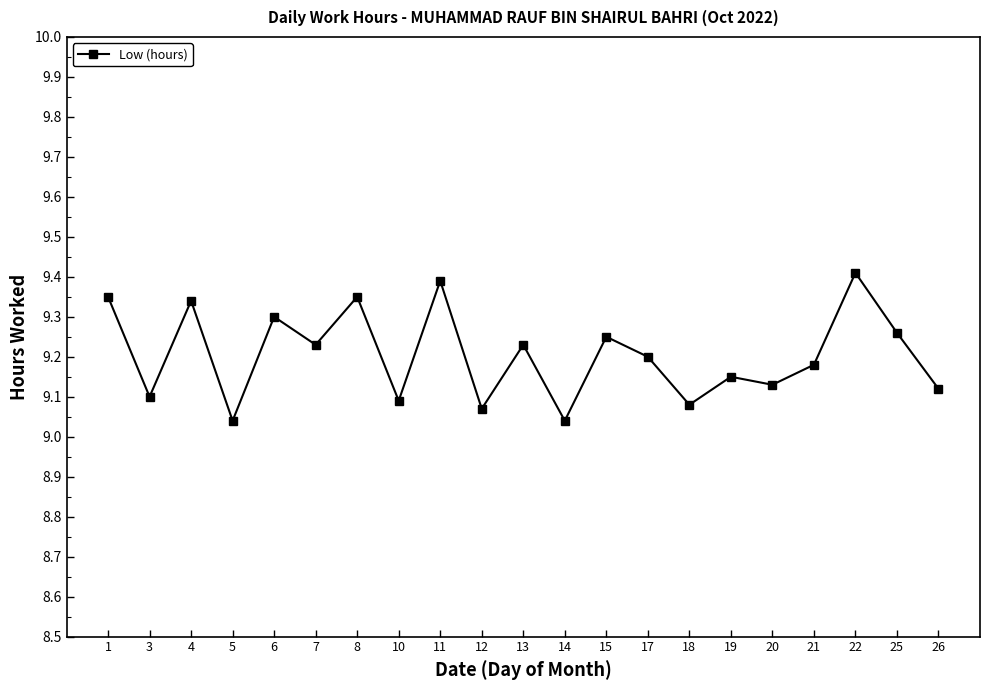

Count the values in the range 9 to 10.

21